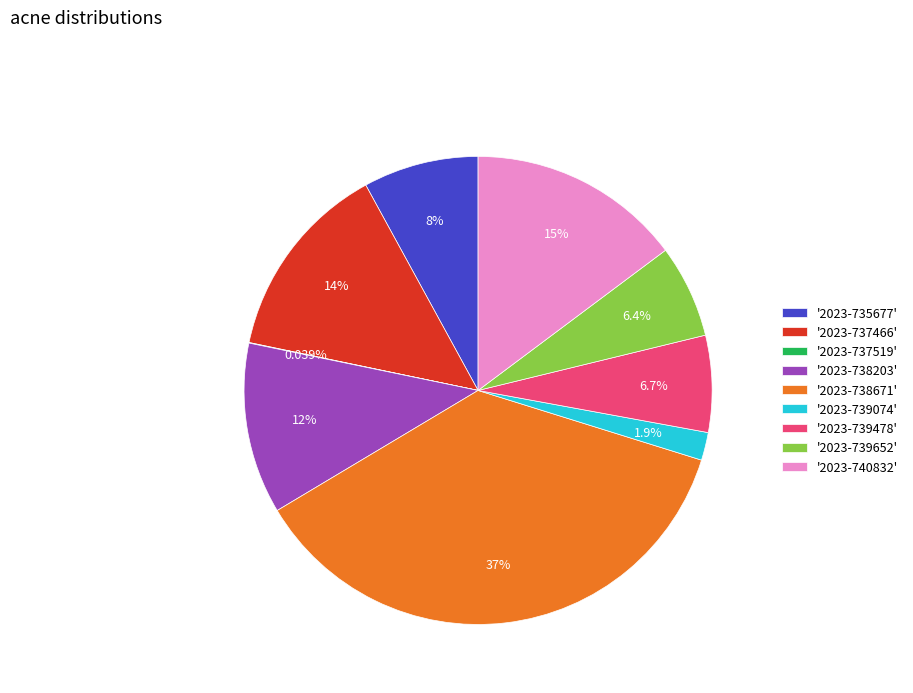

Does '2023-735677' represent more than half of the total?

No